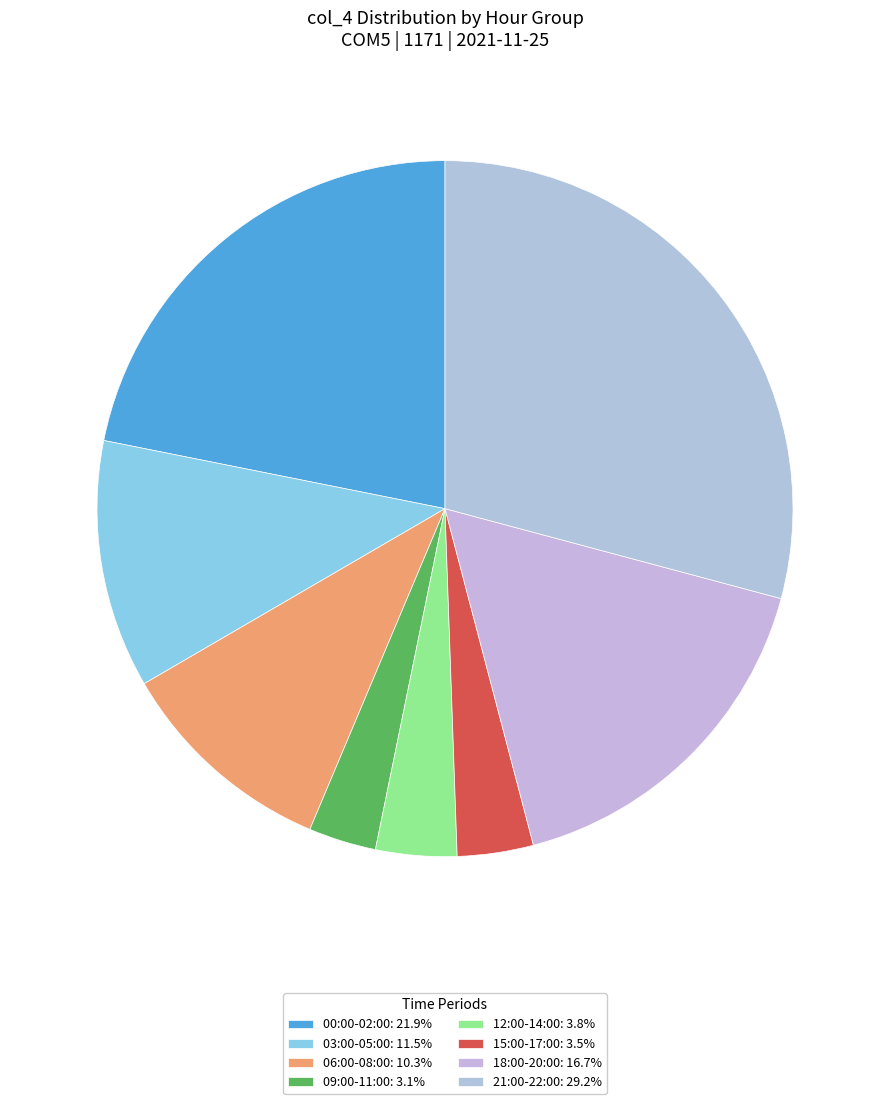

How many slices are in this pie chart?

8